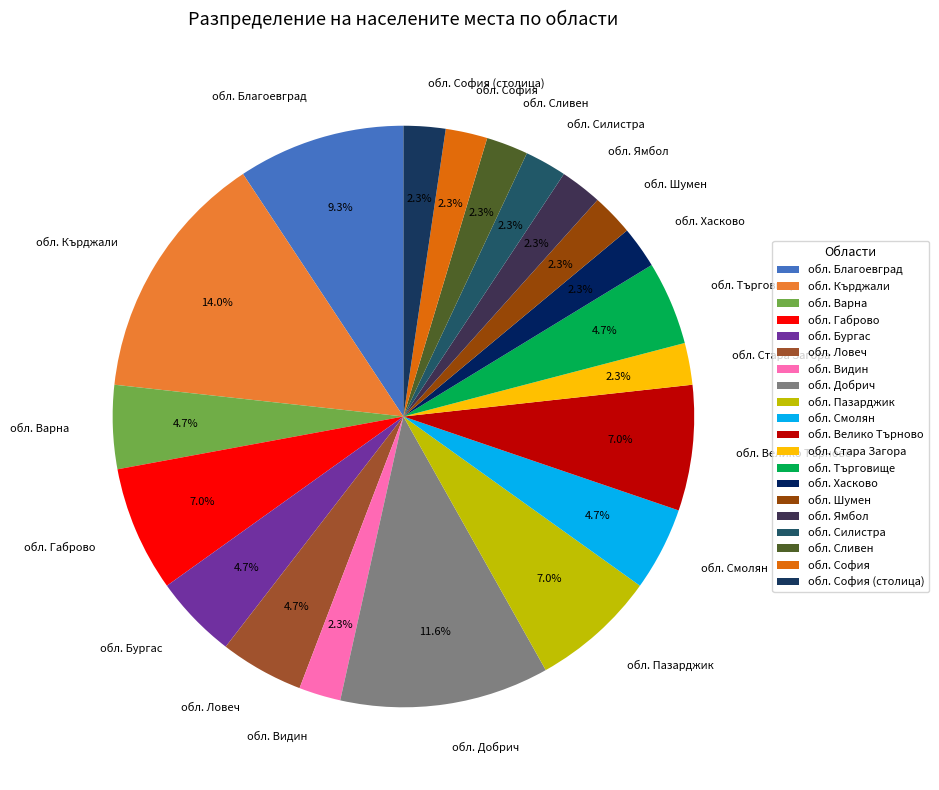

What is the largest slice in the pie chart?

обл. Кърджали